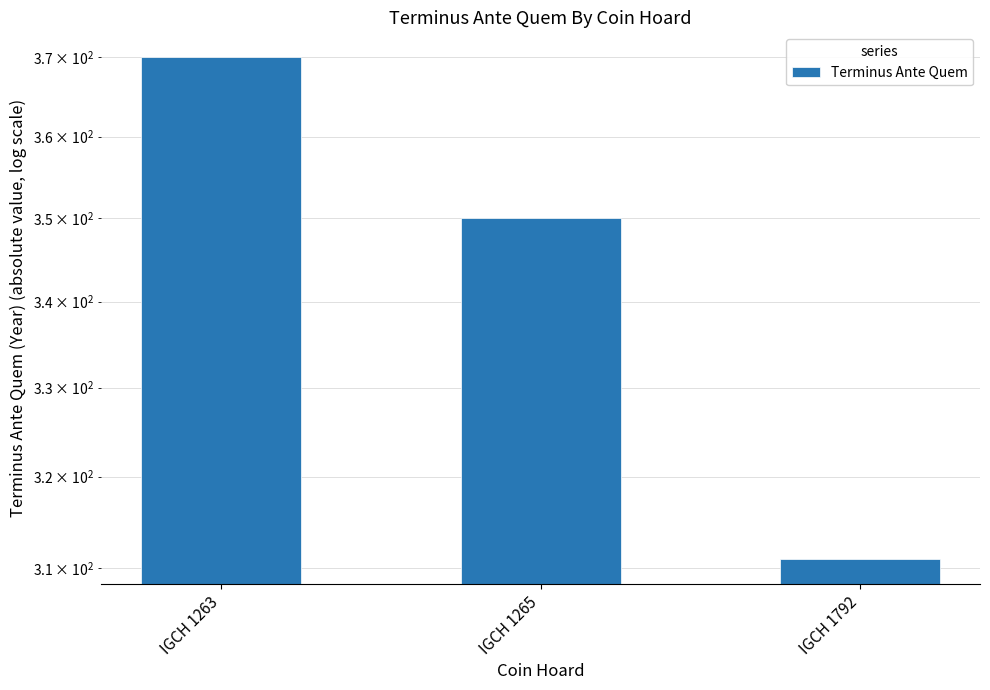

What is the minimum value shown in the chart?

311